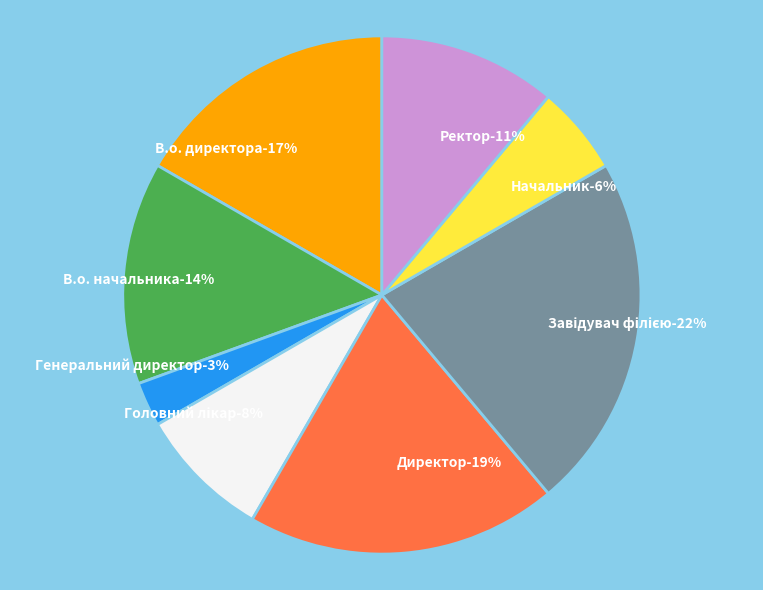

To the nearest percent, what is the difference between the largest and smallest slice percentages?

19%